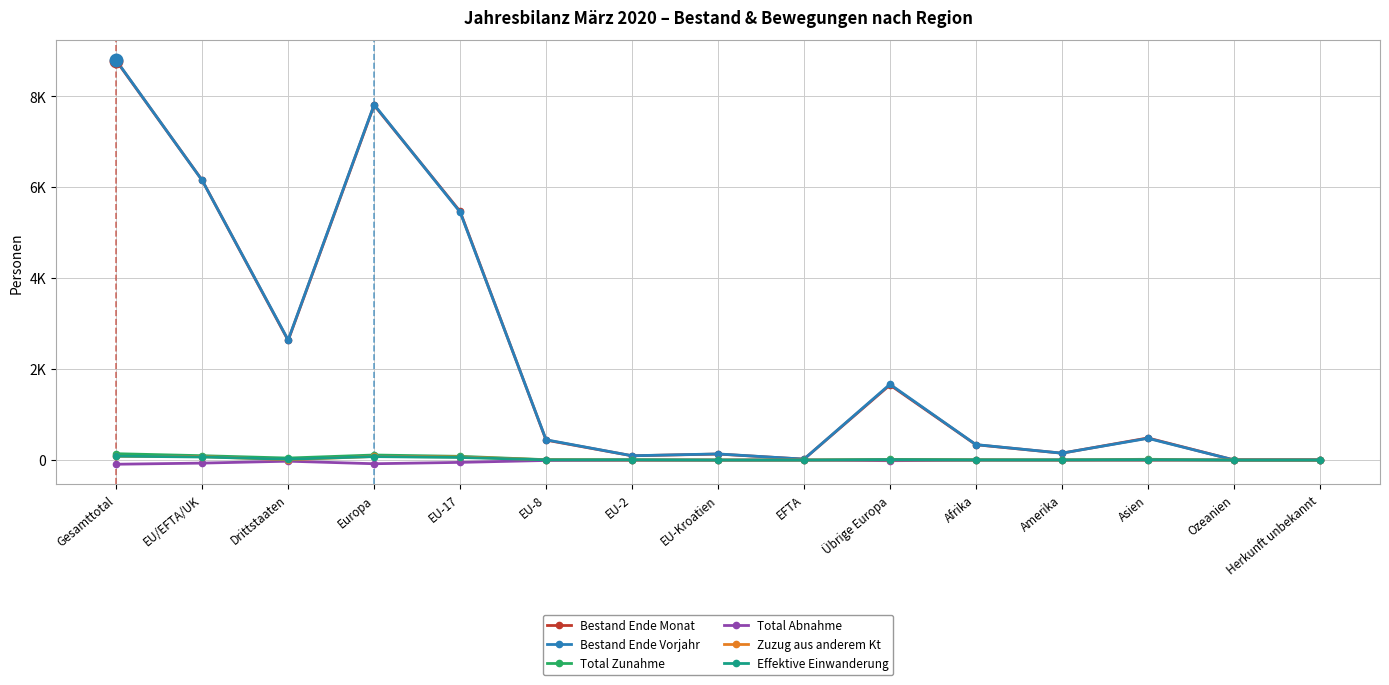

What is the difference between the Bestand Ende Monat values at EU/EFTA/UK and Ozeanien?

6153